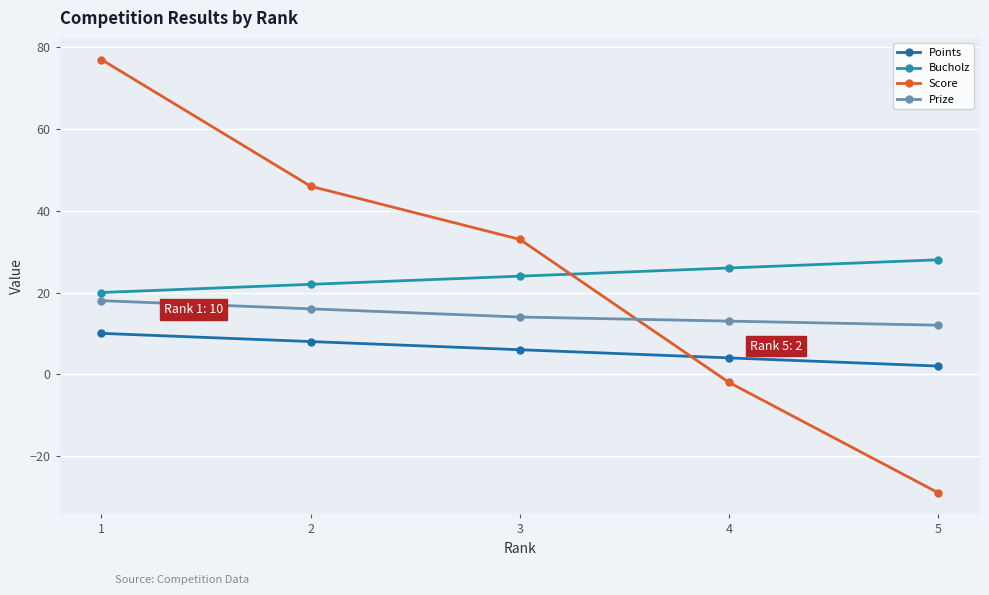

At which label is Score closest to 24?

3